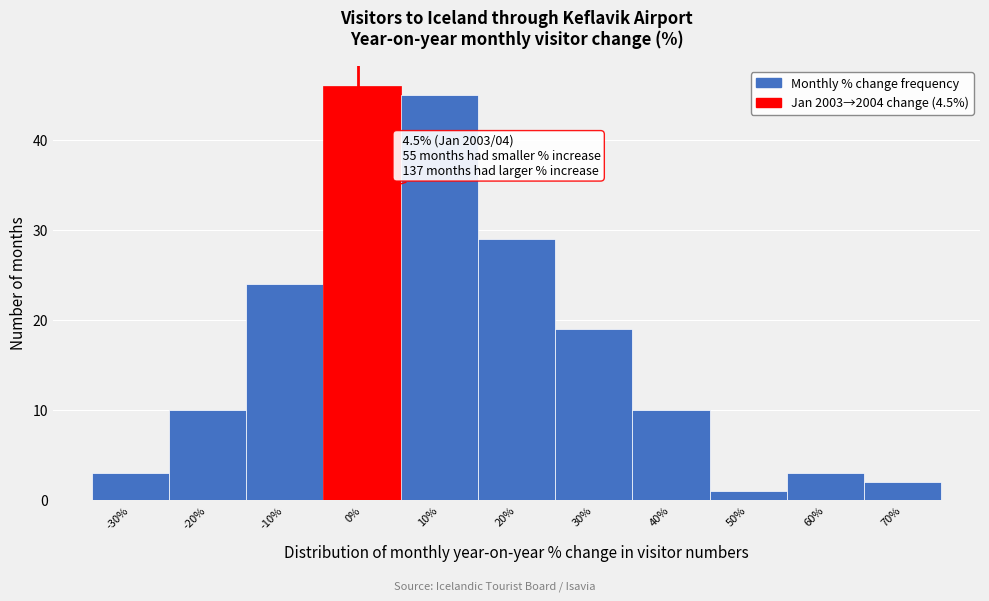

Reading left to right, extract all data points from this chart.

-30%=3	-20%=10	-10%=24	0%=46	10%=45	20%=29	30%=19	40%=10	50%=1	60%=3	70%=2